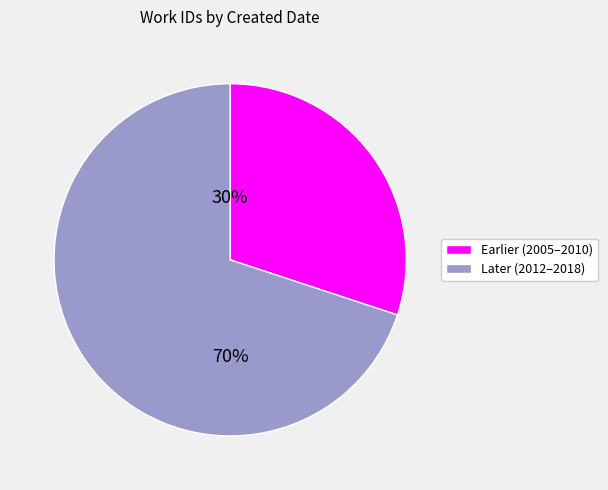

Does any single category account for the majority?

Yes